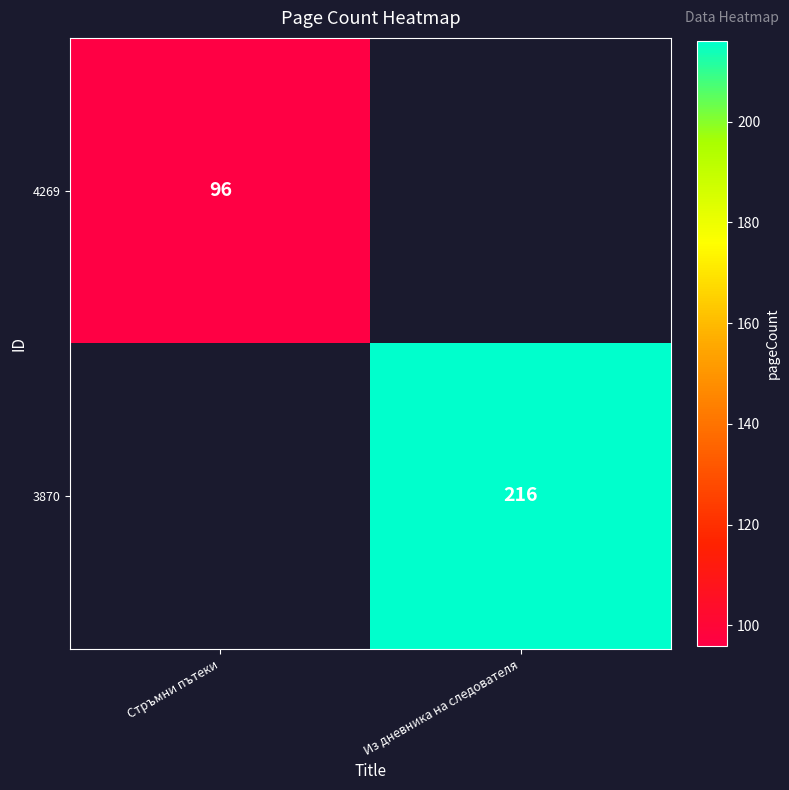

The value of 3870 at Из дневника на следователя is 216. True or false?

True